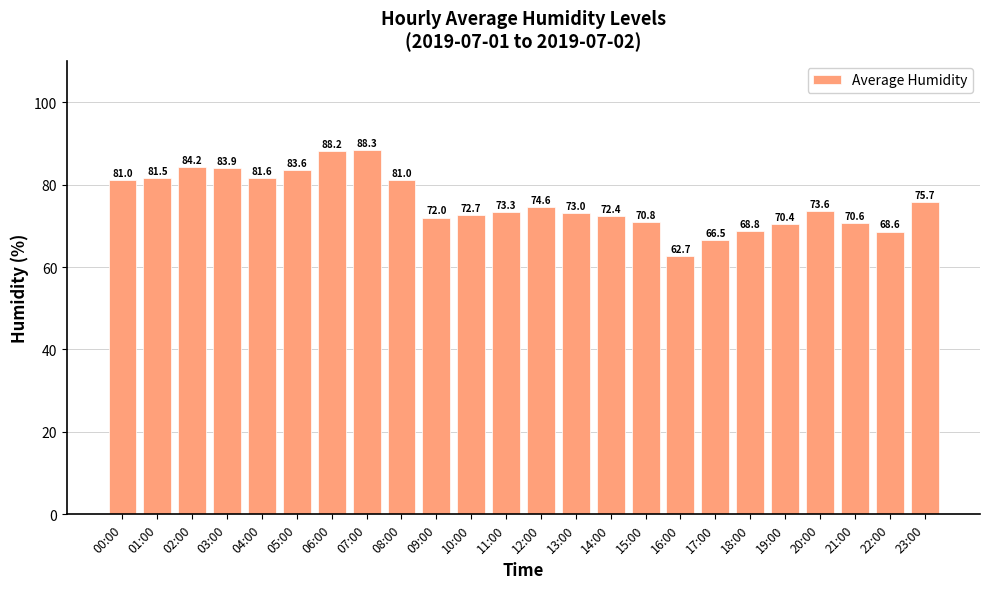

What is the average value?

75.8